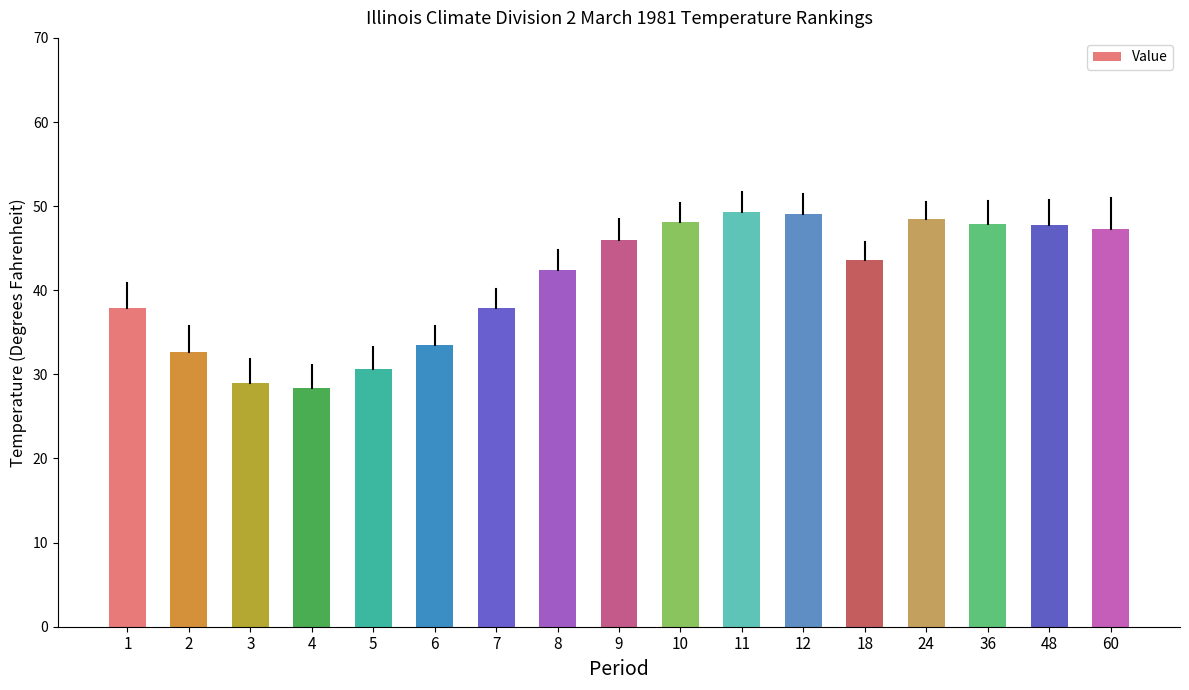

What is the sum of the values at 18 and 24?

92.1